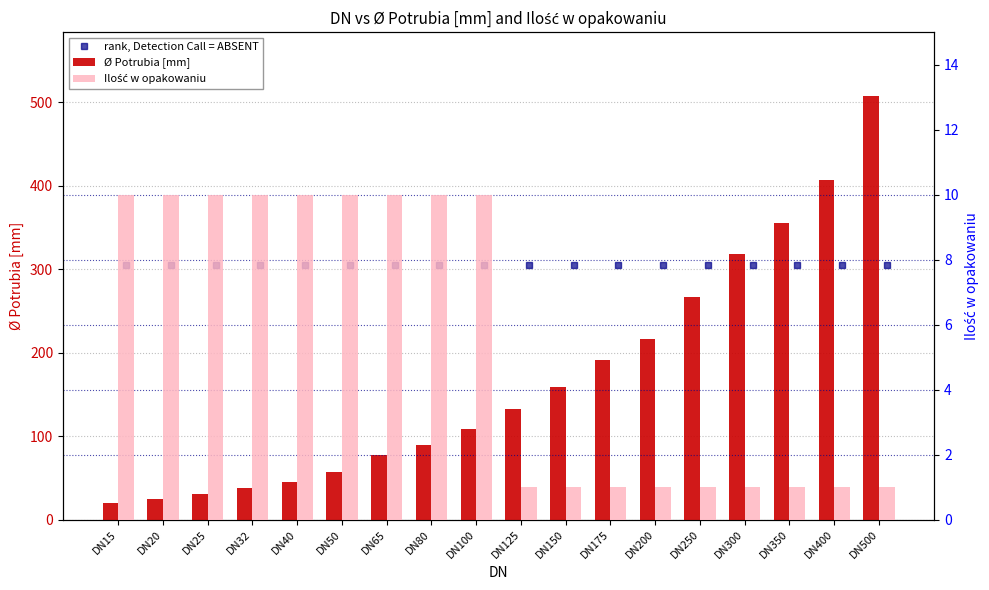

At which category does the chart reach its peak across all series?

DN500